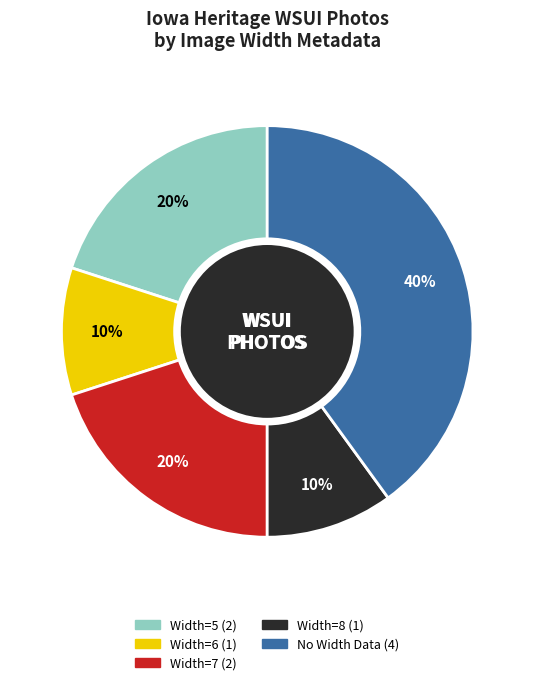

To the nearest percent, what is the difference between the largest and smallest slice percentages?

30%